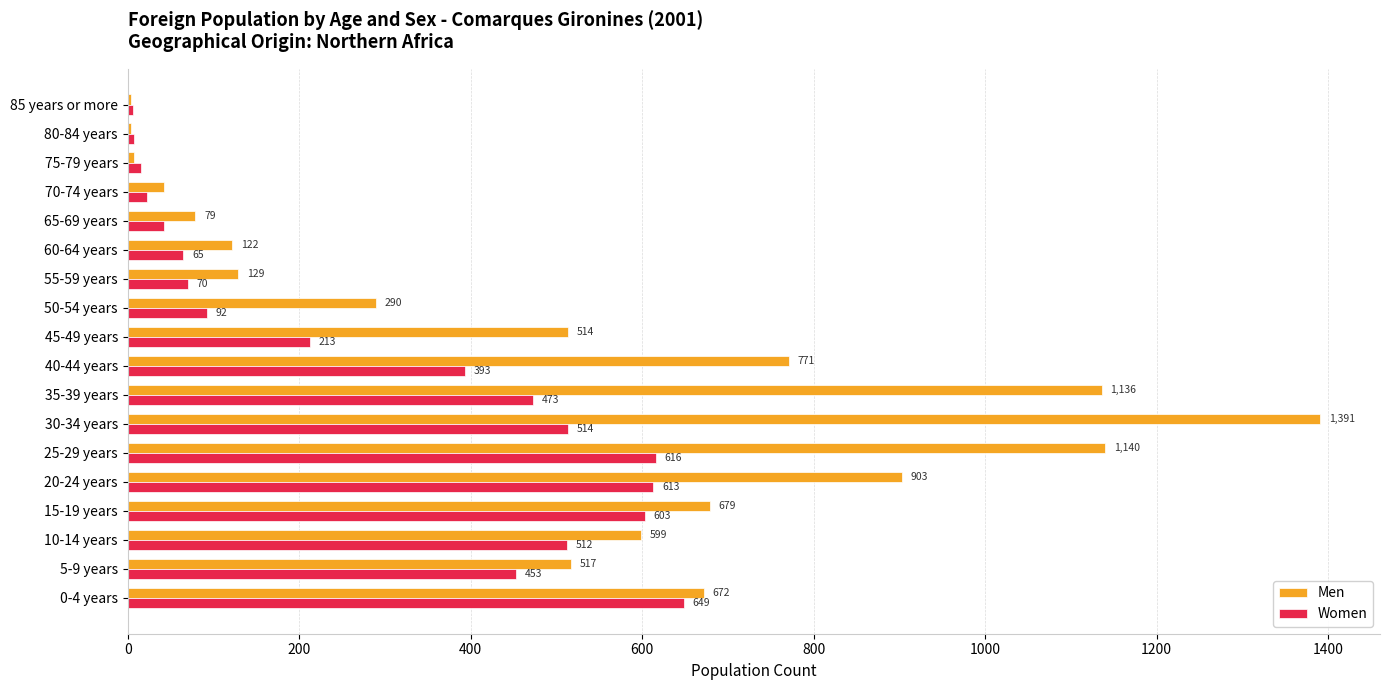

Which series has the widest spread of values?

Men